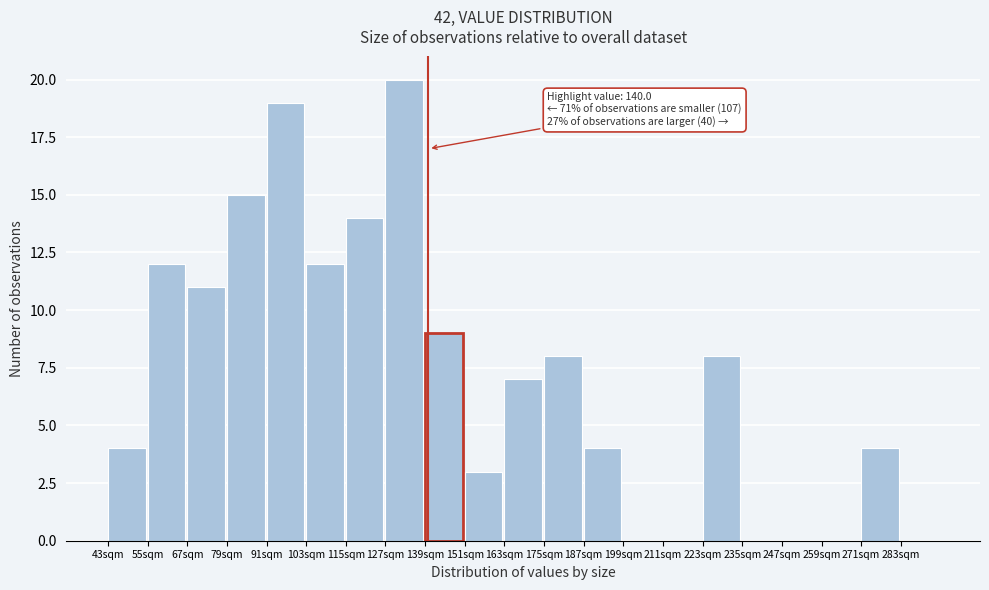

Over which range of the x-axis is the bar tallest?

127 to 139